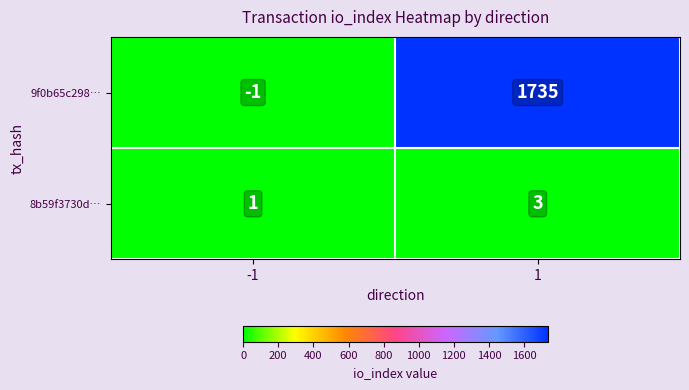

Is the value of 9f0b65c298… at 1 greater than the value of 8b59f3730d… at 1?

Yes